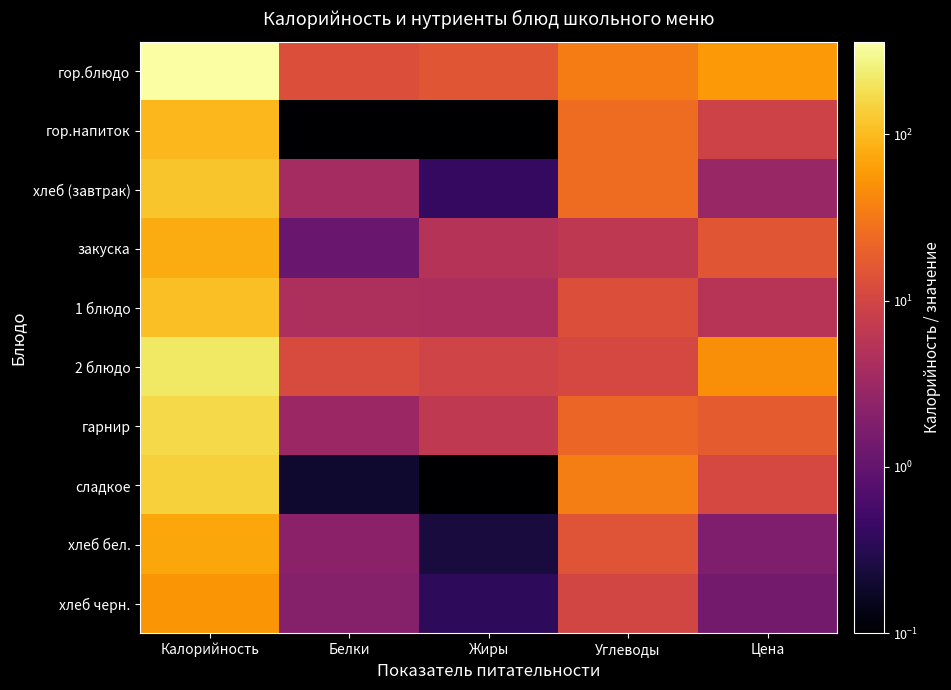

What is the total value across all series at Цена?

167.4